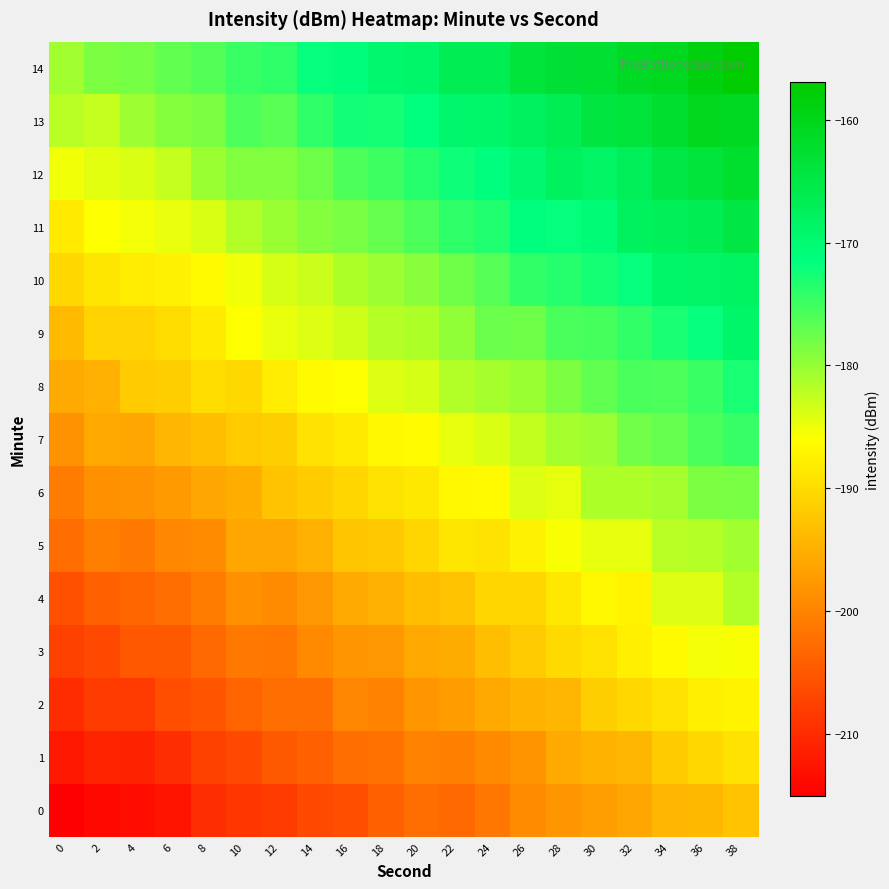

Reading left to right, transcribe all the data shown in this chart.

0: 0=-215.1	2=-214.2	4=-213.5	6=-212.6	8=-209.7	10=-208.8	12=-208.1	14=-206.7	16=-206.1	18=-203.8	20=-202.5	22=-202.9	24=-201.5	26=-199.1	28=-197.9	30=-197.0	32=-196.1	34=-194.3	36=-194.0	38=-192.7
1: 0=-212.2	2=-210.8	4=-211.2	6=-209.7	8=-207.4	10=-206.6	12=-204.7	14=-204.2	16=-202.6	18=-202.0	20=-200.0	22=-200.4	24=-199.3	26=-198.1	28=-195.6	30=-194.5	32=-194.3	34=-191.7	36=-190.4	38=-189.2
2: 0=-210.1	2=-208.2	4=-208.3	6=-206.2	8=-205.5	10=-203.6	12=-202.5	14=-202.4	16=-199.9	18=-200.0	20=-197.9	22=-197.3	24=-195.8	26=-194.5	28=-194.4	30=-191.6	32=-190.3	34=-189.3	36=-187.8	38=-187.2
3: 0=-207.5	2=-206.9	4=-205.0	6=-204.9	8=-203.0	10=-201.5	12=-201.6	14=-199.2	16=-197.9	18=-197.6	20=-195.9	22=-195.4	24=-193.4	26=-192.0	28=-190.2	30=-189.3	32=-187.7	34=-186.6	36=-185.4	38=-185.7
4: 0=-206.0	2=-203.8	4=-203.5	6=-202.4	8=-201.0	10=-198.6	12=-199.0	14=-197.7	16=-195.6	18=-195.0	20=-193.5	22=-193.0	24=-190.6	26=-190.7	28=-188.7	30=-186.8	32=-187.2	34=-184.1	36=-184.1	38=-181.6
5: 0=-202.8	2=-200.7	4=-201.2	6=-199.5	8=-199.1	10=-196.2	12=-196.1	14=-194.9	16=-192.6	18=-192.3	20=-190.7	22=-188.8	24=-189.1	26=-187.5	28=-185.7	30=-184.6	32=-184.5	34=-181.9	36=-181.9	38=-180.8
6: 0=-201.0	2=-198.5	4=-198.4	6=-197.4	8=-196.1	10=-195.2	12=-192.6	14=-191.7	16=-190.8	18=-189.2	20=-188.7	22=-186.8	24=-186.7	26=-184.1	28=-184.4	30=-181.4	32=-181.4	34=-181.0	36=-178.7	38=-178.3
7: 0=-198.4	2=-195.8	4=-196.2	6=-194.4	8=-193.3	10=-192.0	12=-191.6	14=-189.2	16=-188.4	18=-186.7	20=-186.4	22=-184.6	24=-183.7	26=-182.6	28=-181.0	30=-180.4	32=-178.0	34=-177.4	36=-175.6	38=-174.6
8: 0=-195.7	2=-195.0	4=-192.0	6=-191.7	8=-189.9	10=-190.4	12=-188.3	14=-186.6	16=-185.9	18=-184.2	20=-183.6	22=-181.6	24=-180.8	26=-180.2	28=-178.6	30=-177.1	32=-175.8	34=-175.9	36=-174.7	38=-173.0
9: 0=-193.9	2=-191.2	4=-191.1	6=-190.0	8=-188.5	10=-186.0	12=-184.8	14=-184.2	16=-183.2	18=-181.7	20=-181.3	22=-179.8	24=-177.5	26=-177.8	28=-175.6	30=-175.5	32=-174.3	34=-173.1	36=-171.8	38=-169.2
10: 0=-190.3	2=-189.0	4=-188.2	6=-187.4	8=-186.6	10=-185.2	12=-183.5	14=-182.8	16=-181.5	18=-180.5	20=-179.2	22=-177.6	24=-176.4	26=-174.2	28=-173.7	30=-172.7	32=-171.7	34=-169.2	36=-168.6	38=-168.2
11: 0=-188.5	2=-185.9	4=-185.4	6=-184.8	8=-183.9	10=-181.6	12=-180.1	14=-179.0	16=-178.4	18=-177.2	20=-175.9	22=-174.0	24=-173.3	26=-171.3	28=-171.8	30=-170.4	32=-167.8	34=-167.2	36=-166.5	38=-164.7
12: 0=-185.2	2=-184.3	4=-183.9	6=-182.7	8=-180.2	10=-178.8	12=-178.8	14=-177.6	16=-175.8	18=-175.0	20=-173.7	22=-172.3	24=-171.4	26=-169.7	28=-167.7	30=-168.3	32=-167.0	34=-165.0	36=-163.8	38=-162.3
13: 0=-182.1	2=-182.6	4=-180.5	6=-179.0	8=-178.6	10=-175.9	12=-176.5	14=-174.0	16=-172.5	18=-172.8	20=-171.5	22=-169.2	24=-169.1	26=-167.6	28=-166.5	30=-164.4	32=-163.7	34=-162.4	36=-160.4	38=-160.9
14: 0=-180.7	2=-178.7	4=-178.1	6=-177.0	8=-176.2	10=-174.7	12=-174.1	14=-171.8	16=-171.1	18=-169.5	20=-169.1	22=-166.6	24=-166.5	26=-163.9	28=-163.0	30=-162.7	32=-161.1	34=-160.7	36=-158.6	38=-156.9